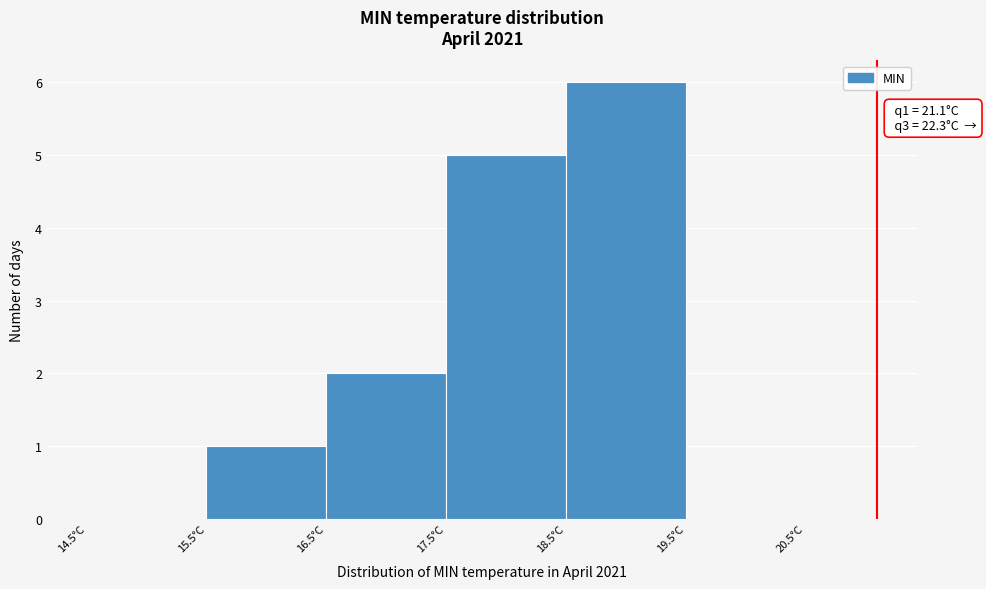

Which range on the x-axis has the tallest bar?

18.5 to 19.5